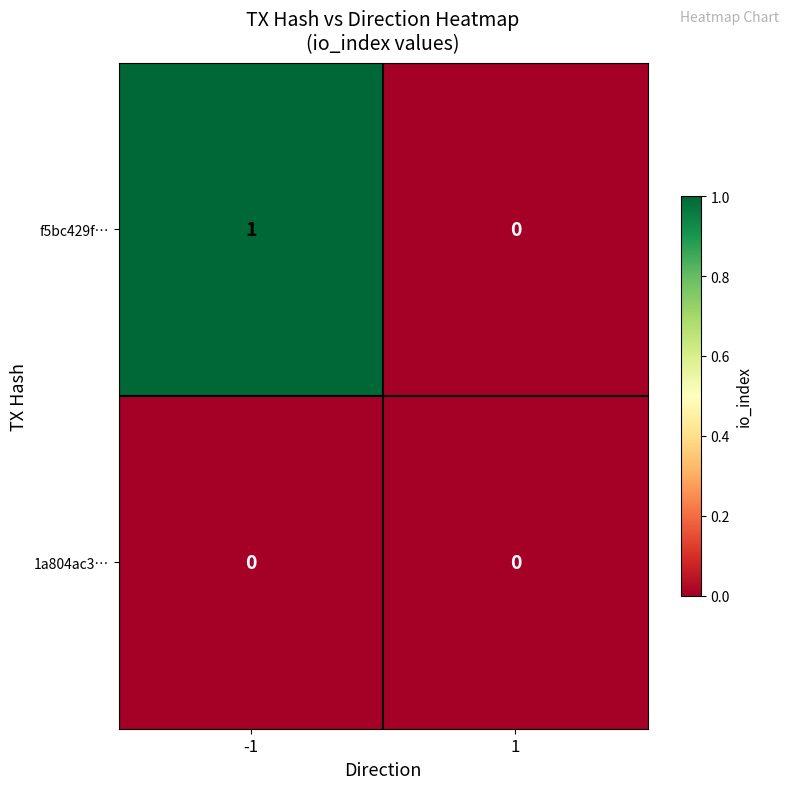

Reading left to right, extract all data points from this chart.

f5bc429f…: 1	0
1a804ac3…: 0	0